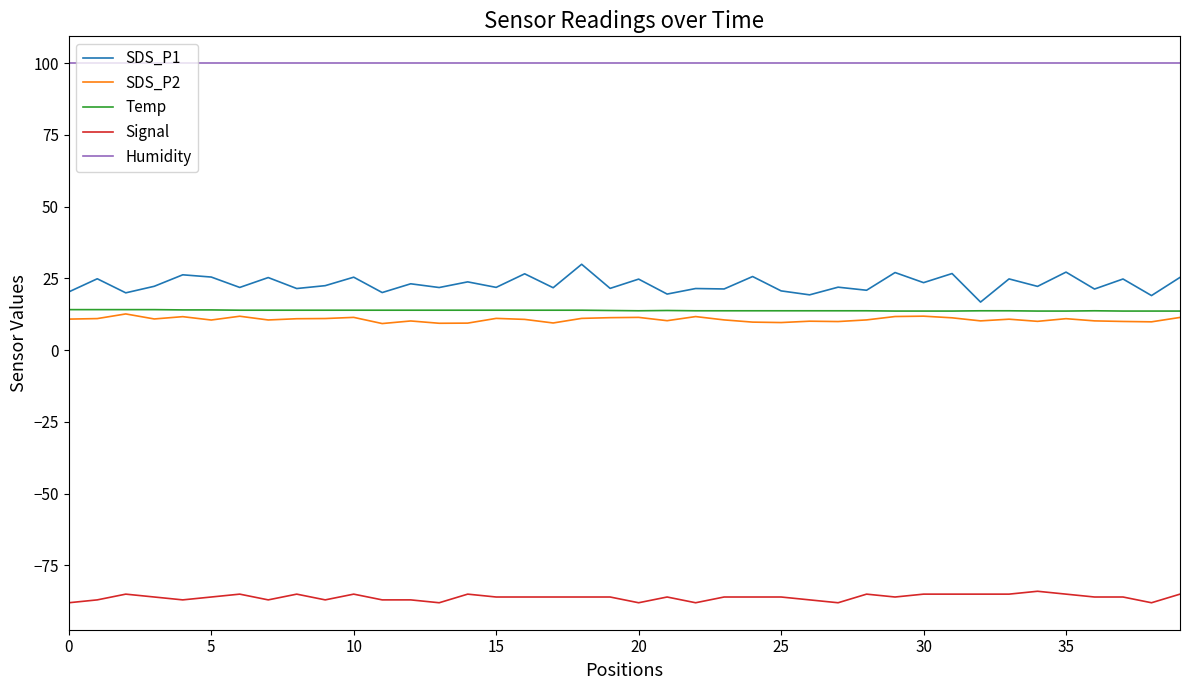

Which series has the widest spread of values?

SDS_P1